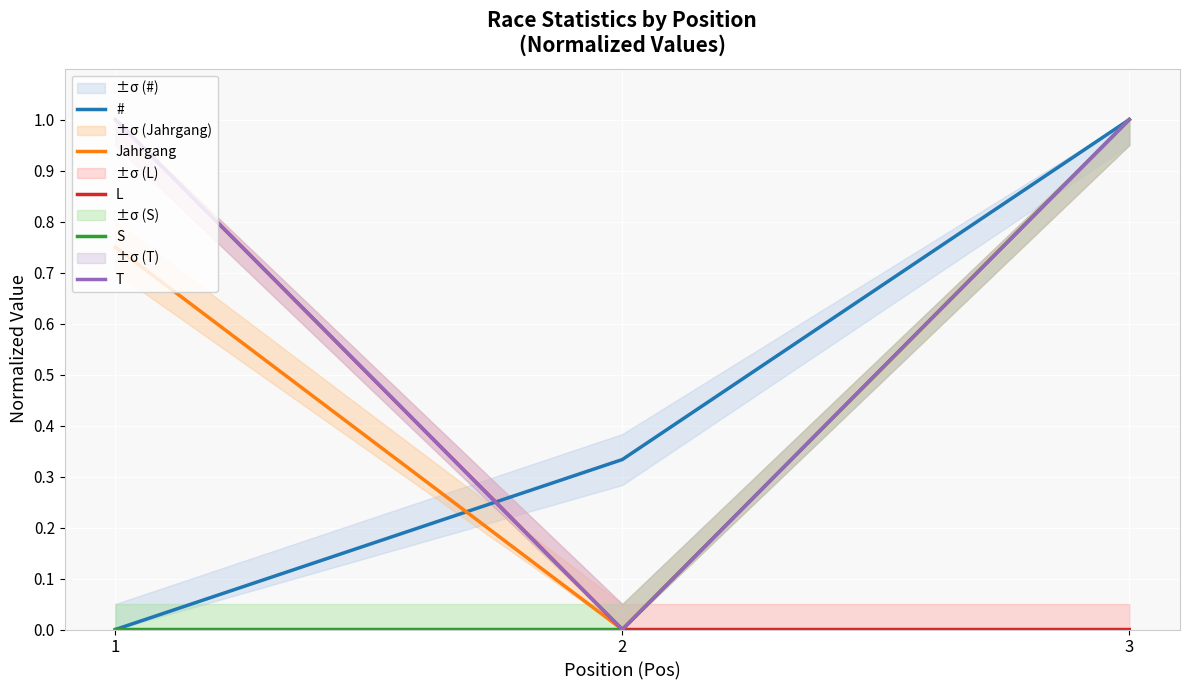

What is the maximum value shown in the chart?

1.0